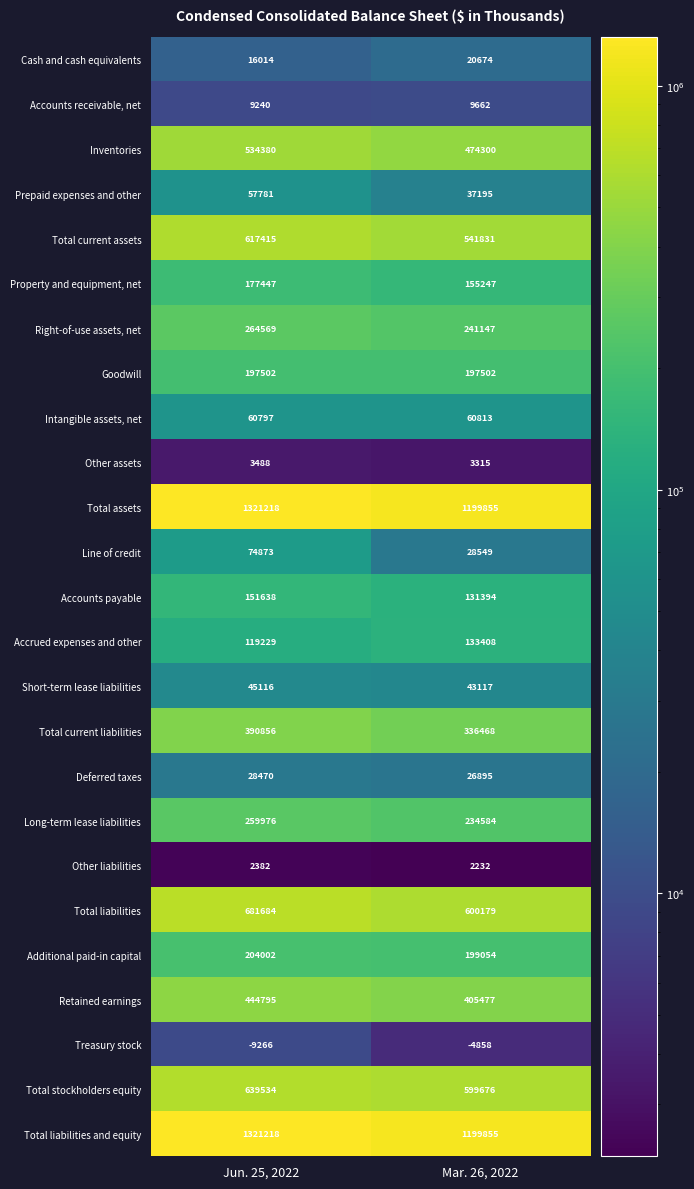

Read the Intangible assets, net value at Jun. 25, 2022, to the nearest 5.

60795